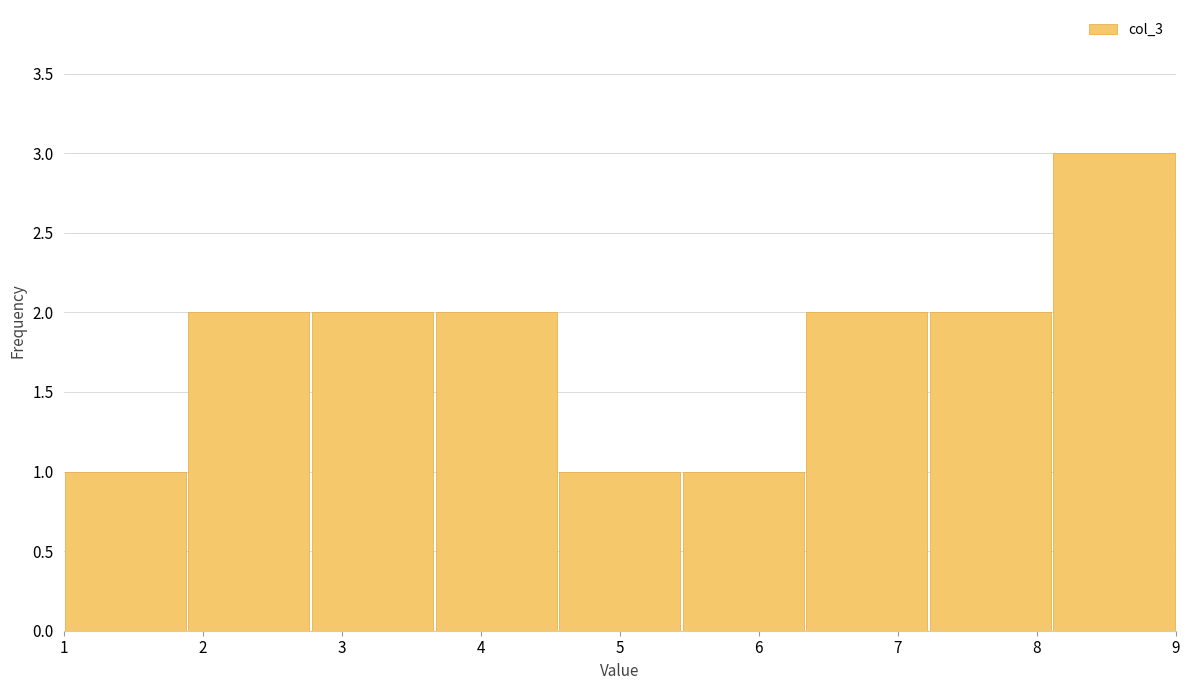

Reading left to right, list every bar in this chart as the range it spans on the x-axis followed by its height. Neither the bar edges nor the heights are printed on the chart, so give them approximately, as read against the axes.

1.0 to 1.9: 1
1.9 to 2.8: 2
2.8 to 3.7: 2
3.7 to 4.6: 2
4.6 to 5.4: 1
5.4 to 6.3: 1
6.3 to 7.2: 2
7.2 to 8.1: 2
8.1 to 9.0: 3